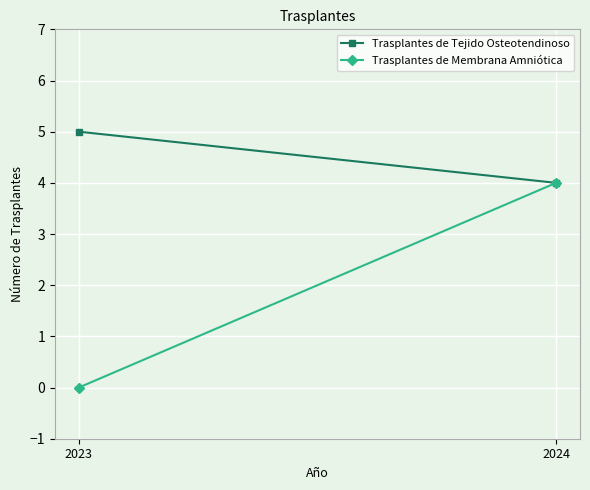

What is the average value of the Trasplantes de Membrana Amniótica series?

2